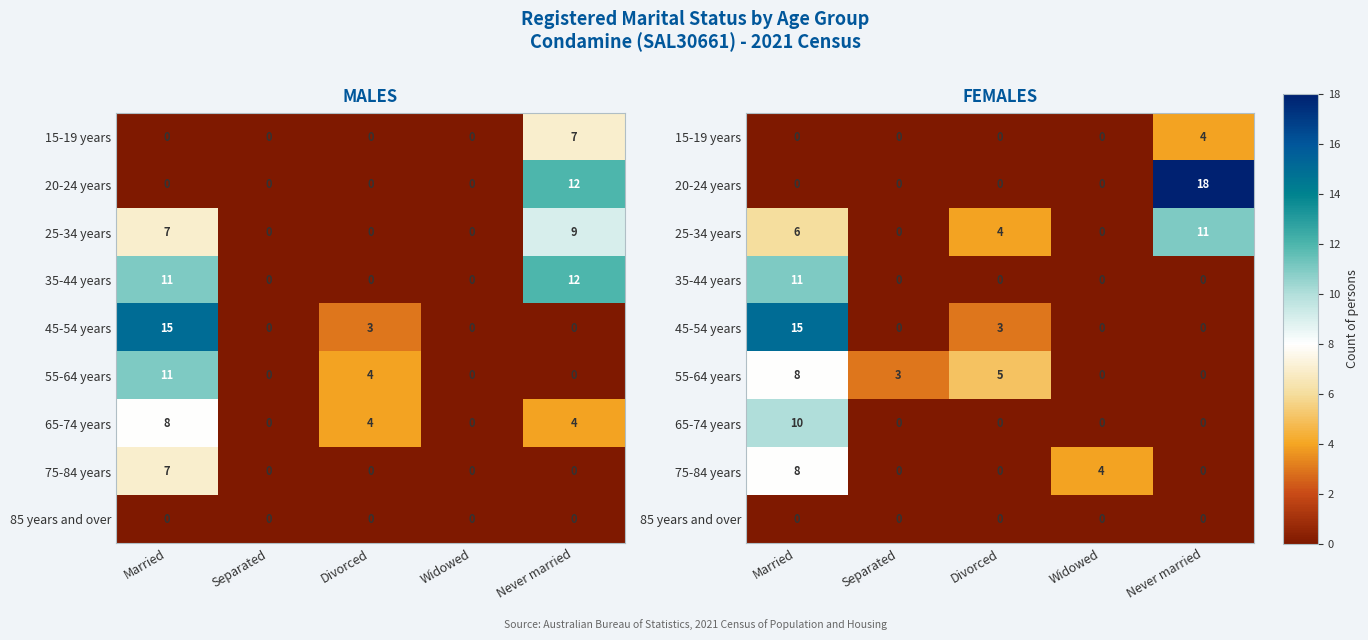

How many categories are shown in the chart?

5